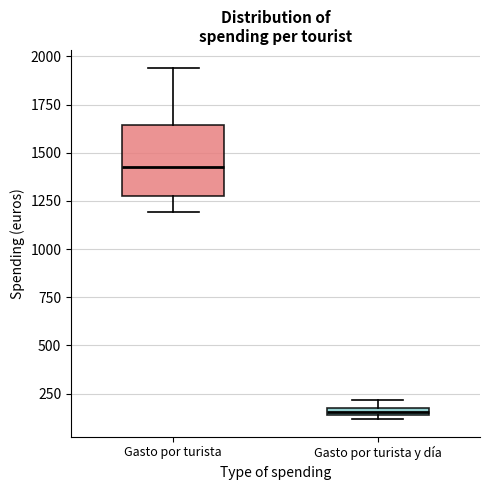

Where does the lower whisker of the box for Gasto por turista end on the y-axis? The values are not printed on the chart, so give them approximately, as read against the axis.

1200